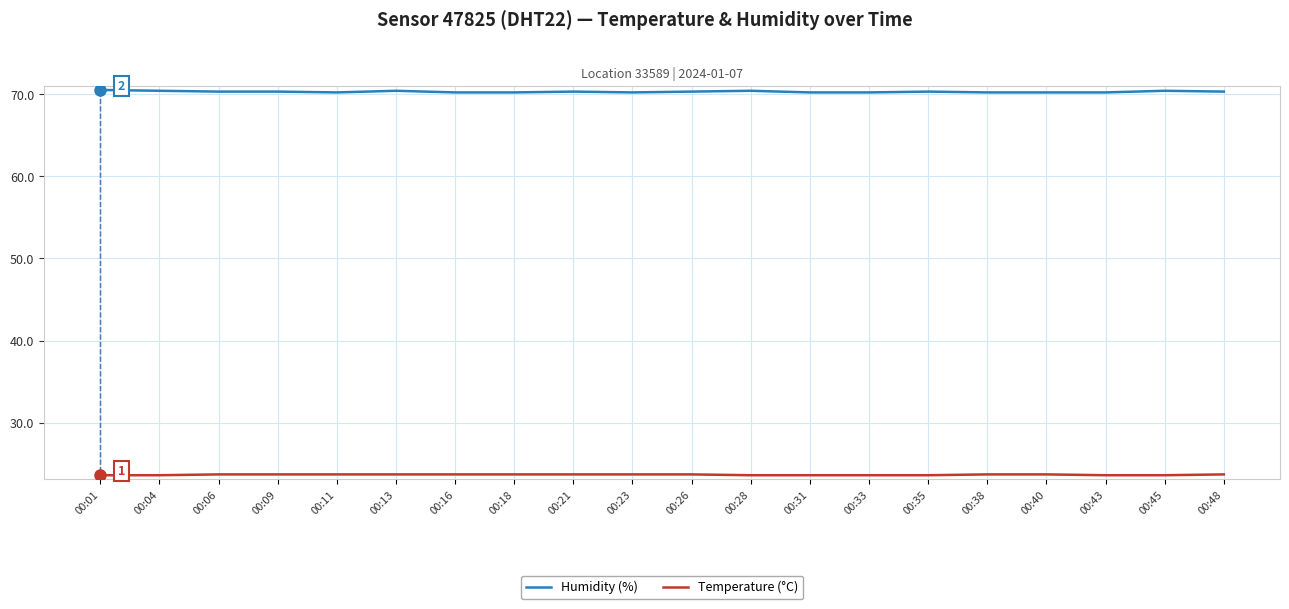

What is the difference between the Humidity (%) values at 00:01 and 00:11?

0.3